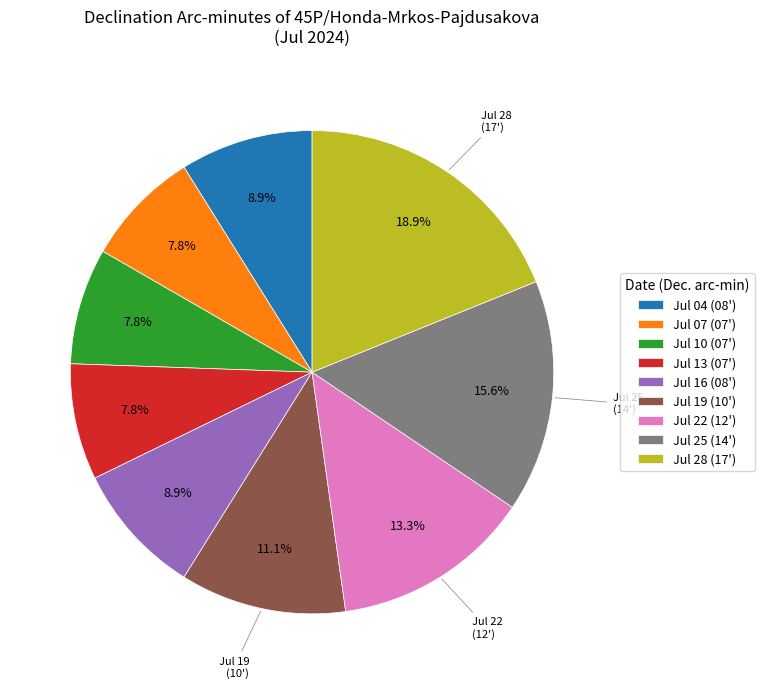

Which slice is the largest?

Jul 28 (17')